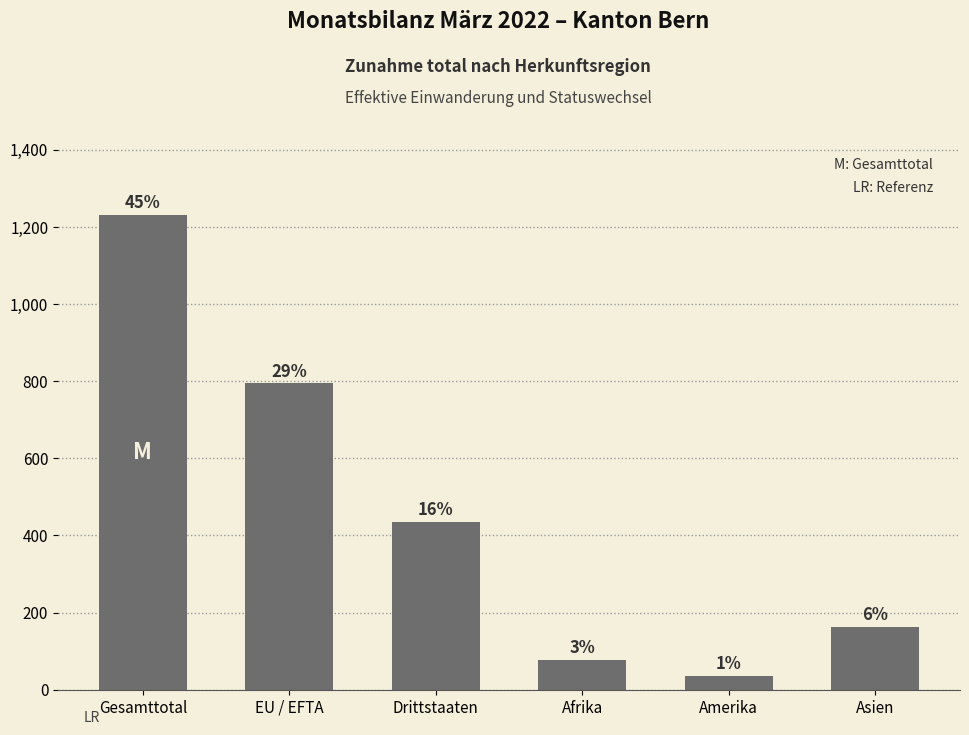

Are the bars grouped side by side (vs. stacked)?

No